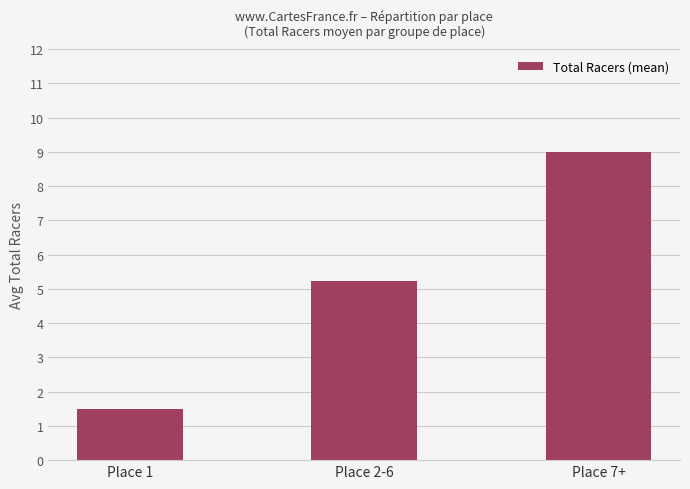

At which label does the data first exceed 5?

Place 2-6